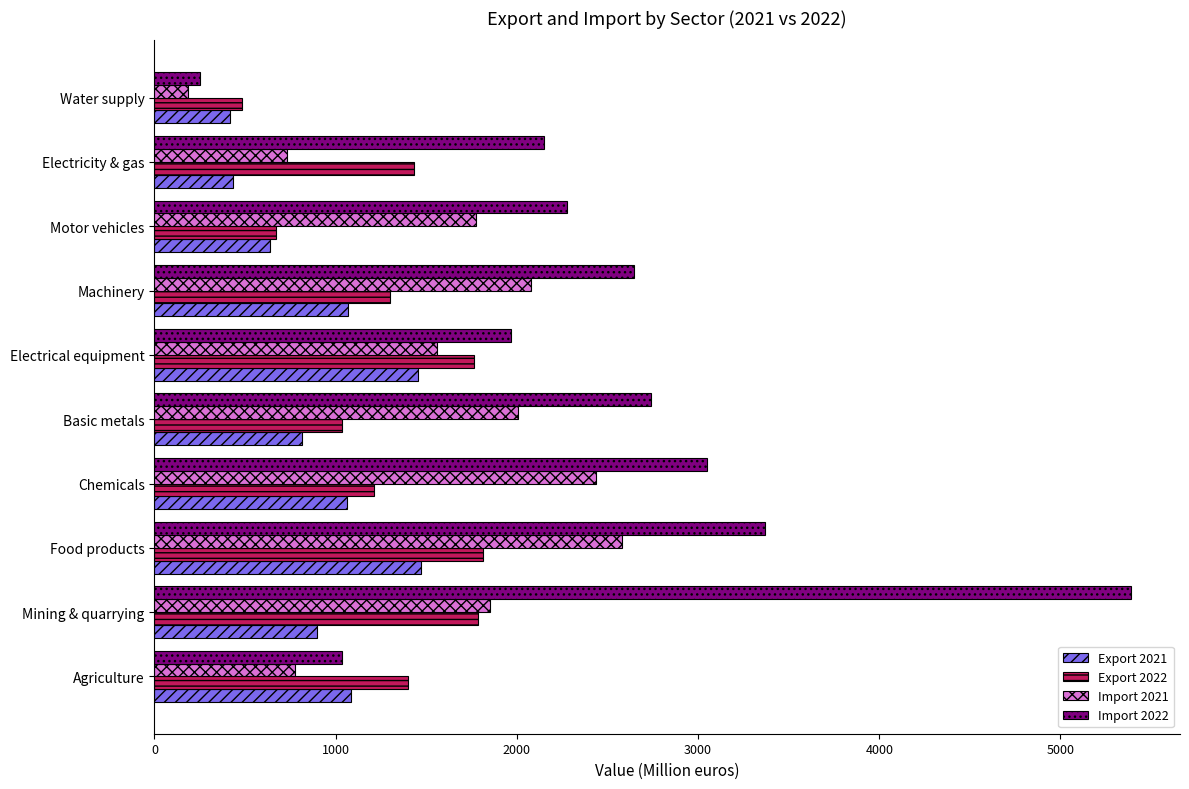

List the series in order of their peak value, highest first.

Import 2022, Import 2021, Export 2022, Export 2021